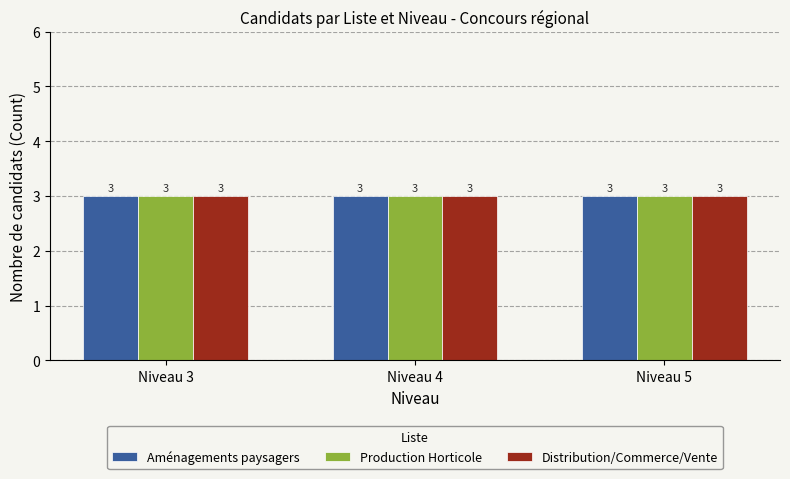

The value of Distribution/Commerce/Vente at 6 is 1. True or false?

False